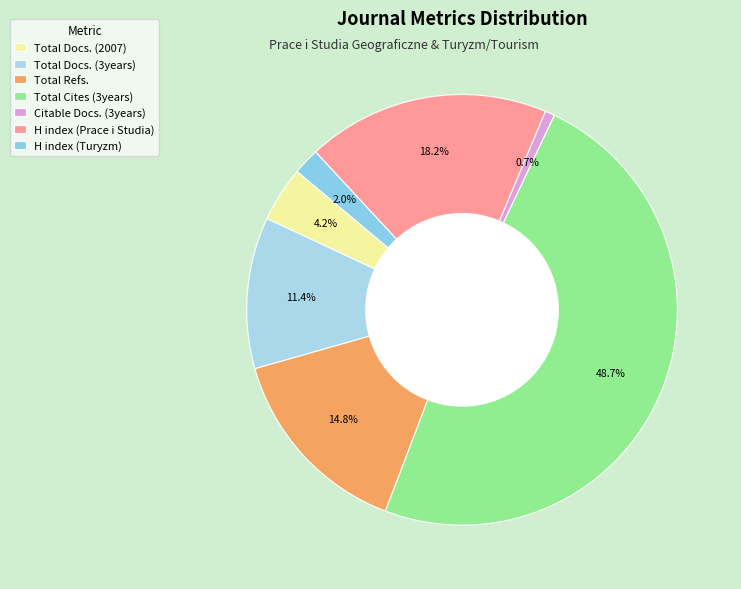

How much of the chart is everything except Total Cites (3years)?

51.3%